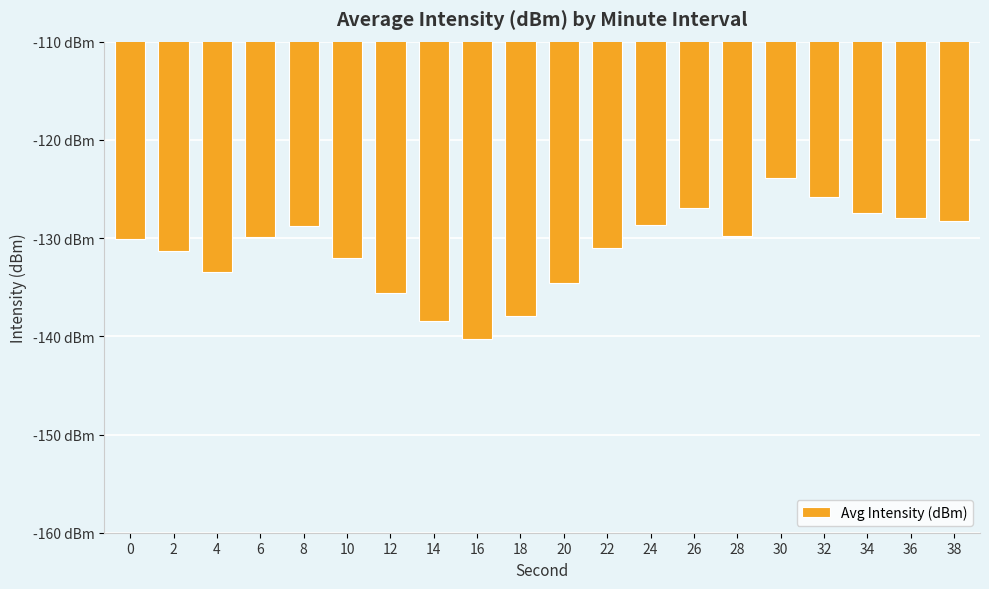

What is the value of the 18th bar from the left?

-127.5